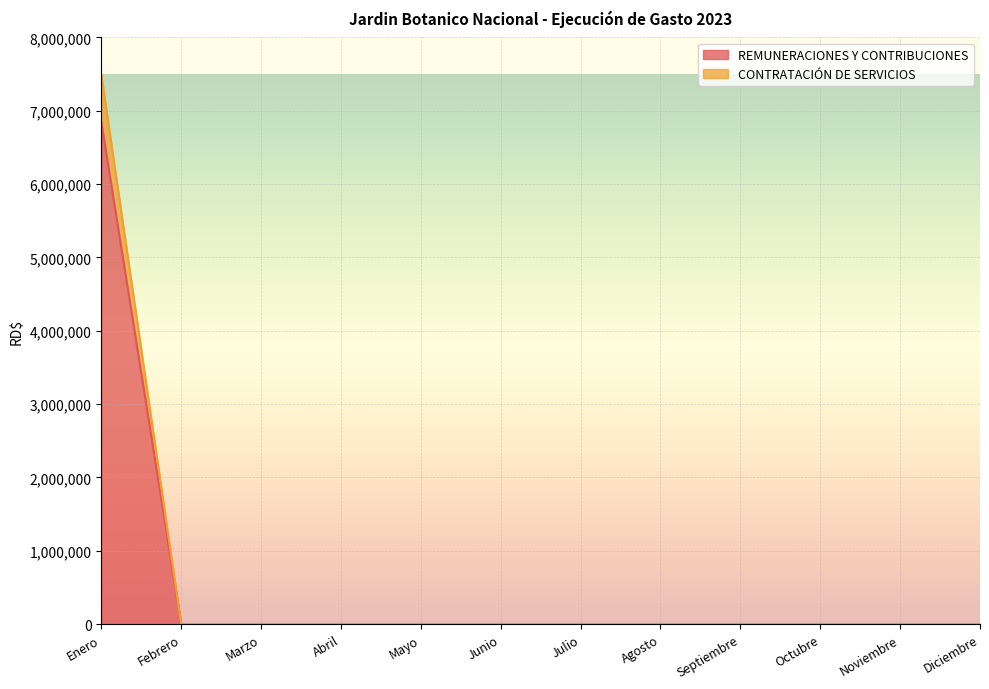

How many lines are shown in the chart?

2